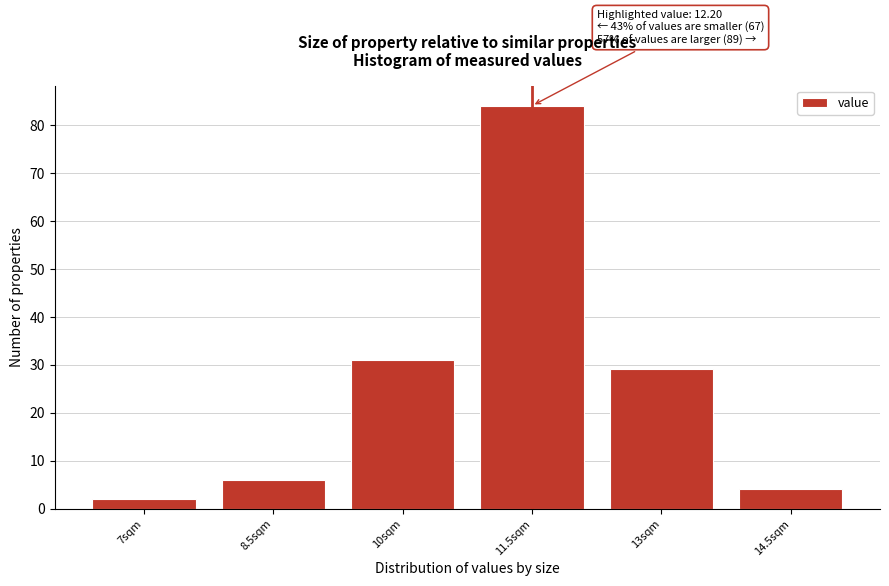

Reading right to left, transcribe all the data shown in this chart.

14.5sqm=4	13sqm=29	11.5sqm=84	10sqm=31	8.5sqm=6	7sqm=2